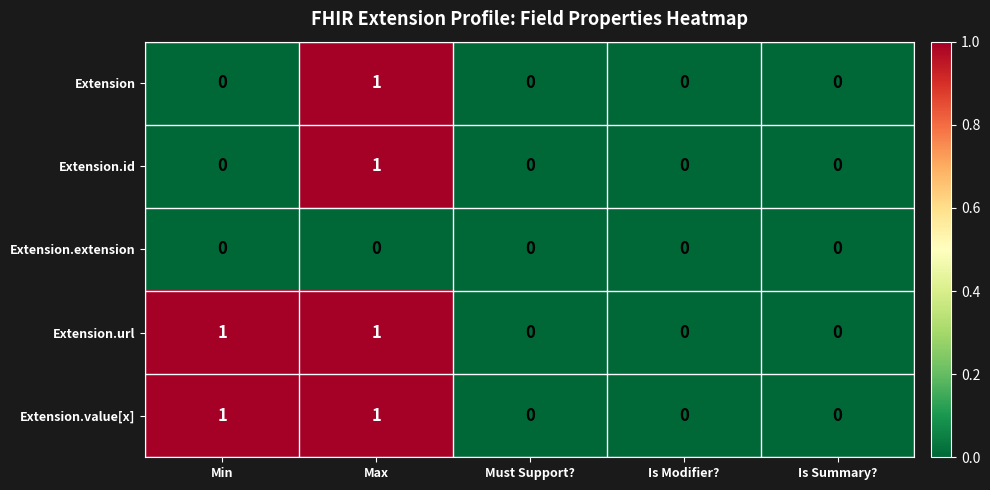

The Extension.value[x] series shows 1 at Max. True or false?

True